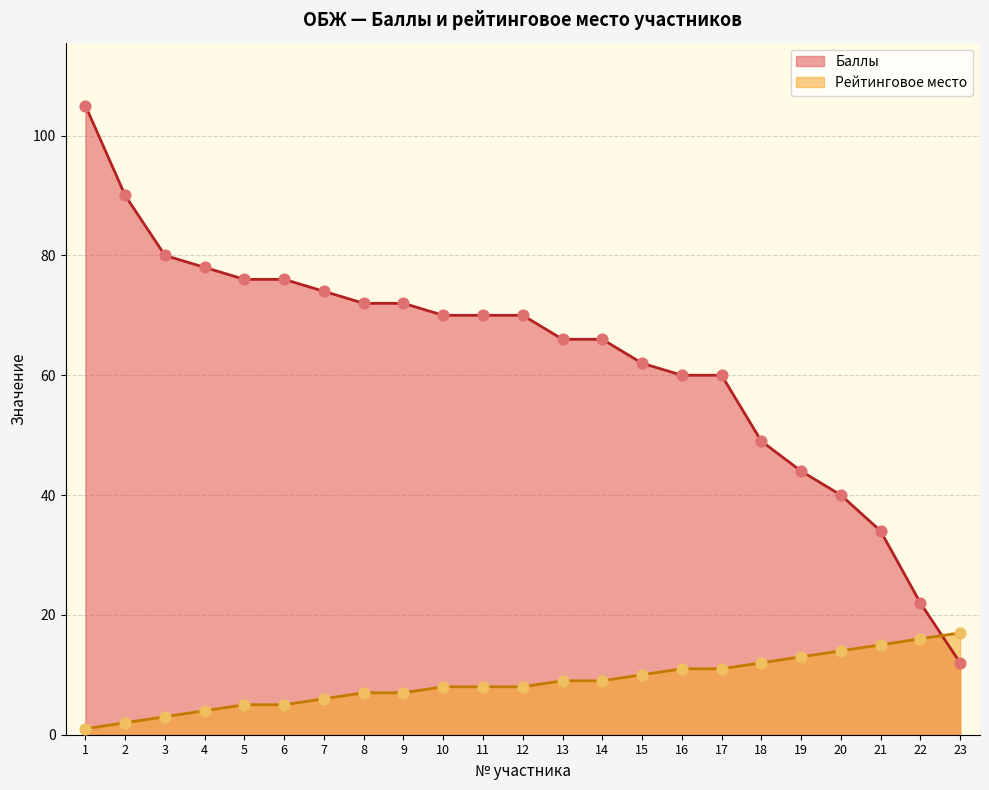

What are all the series names shown in the legend?

Баллы, Рейтинговое место